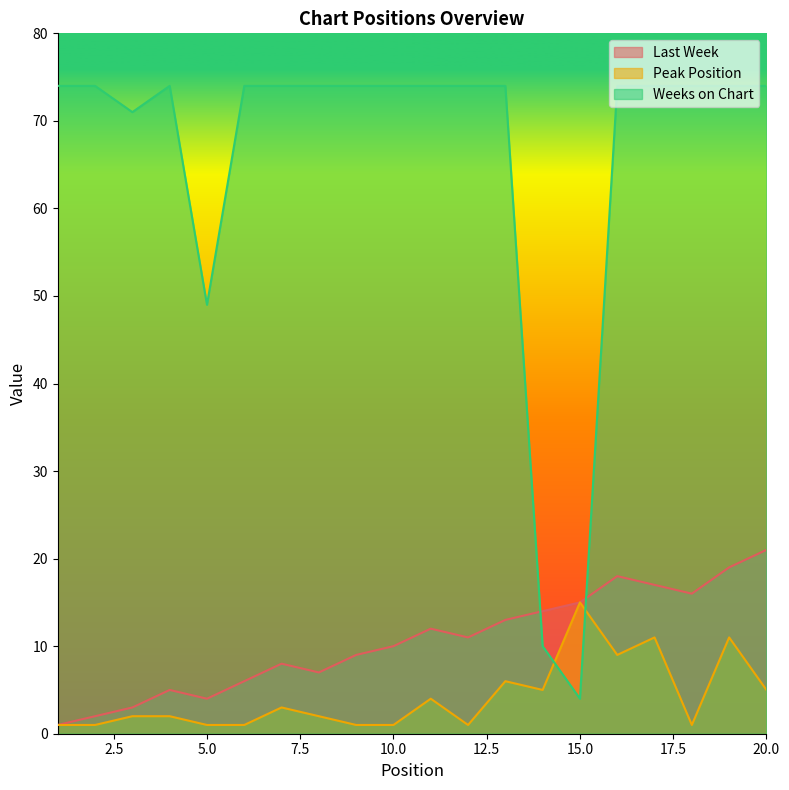

Which category has the lowest value across all series?

1